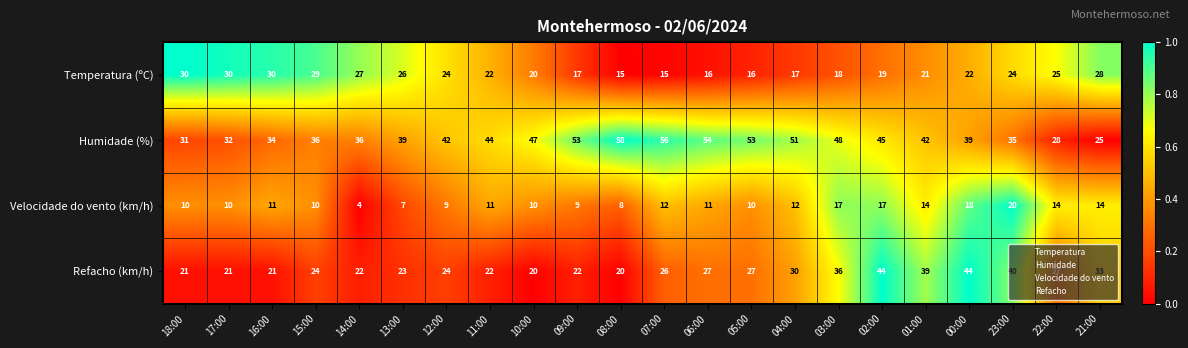

The value of Temperatura (ºC) at 09:00 is 9. True or false?

False